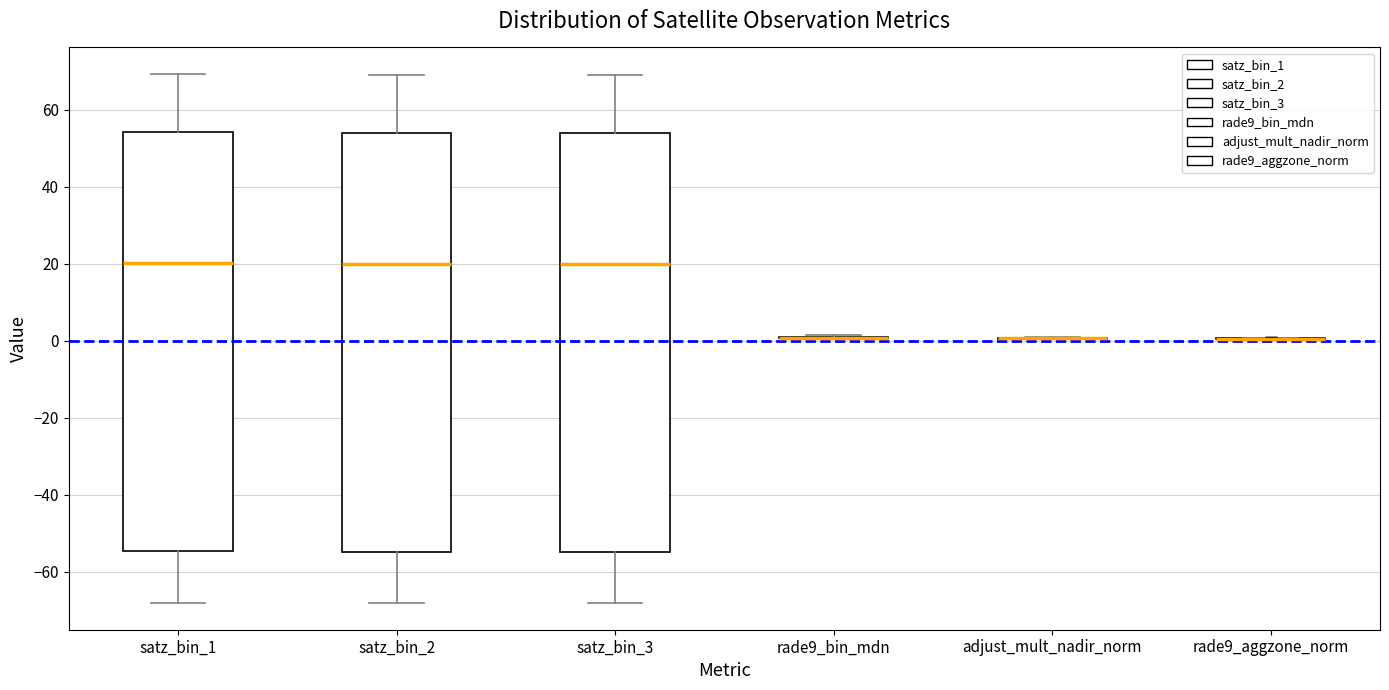

Reading left to right, read every box against the y-axis: the position of its median line, the range the box covers, and the ends of its whiskers. The values are not printed on the chart, so give them approximately, as read against the axis.

satz_bin_1: median 20, box -54 to 54, whiskers -68 to 70
satz_bin_2: median 20, box -54 to 54, whiskers -68 to 70
satz_bin_3: median 20, box -54 to 54, whiskers -68 to 70
rade9_bin_mdn: box collapsed to a line at 0, whiskers 0 to 2
adjust_mult_nadir_norm: box collapsed to a line at 0, whiskers 0 to 2
rade9_aggzone_norm: box collapsed to a line at 0, whiskers 0 to 0